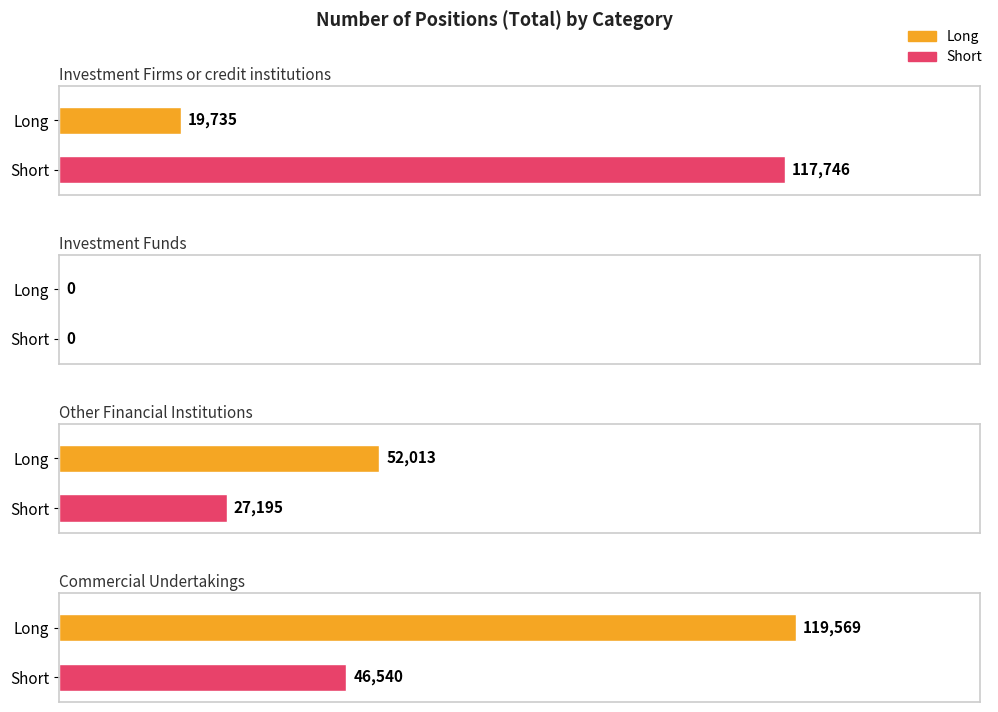

What are all the series names shown in the legend?

Long, Short